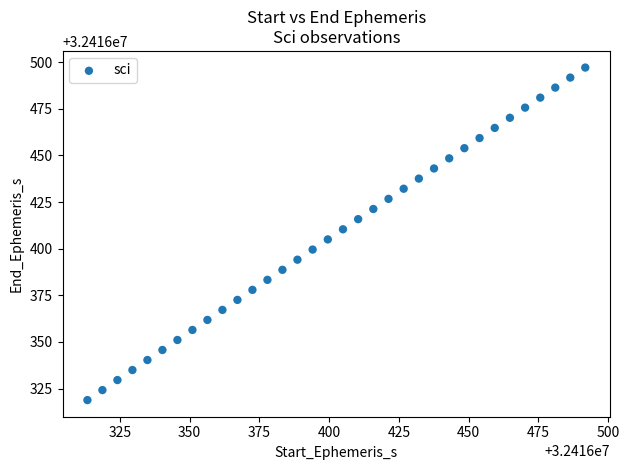

What is the range of X values (max minus min)?

178.4